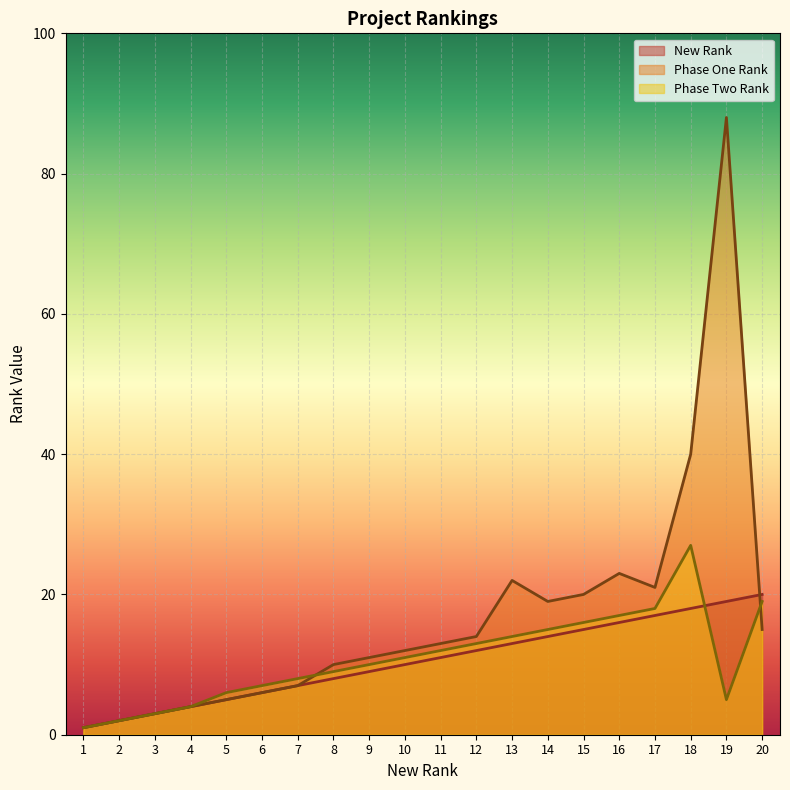

What is the difference between the maximum and minimum values in the Phase One Rank series?

87